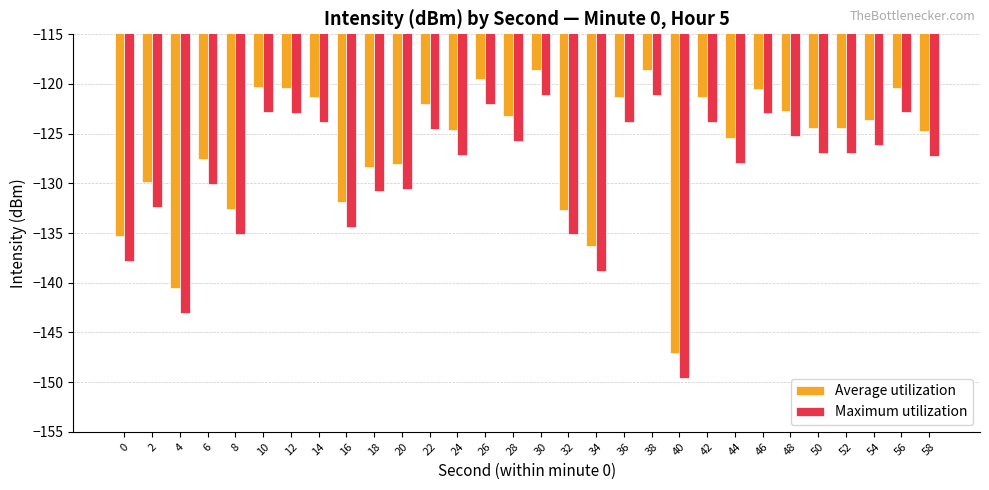

List the series in order of their overall mean, lowest first.

Maximum utilization, Average utilization